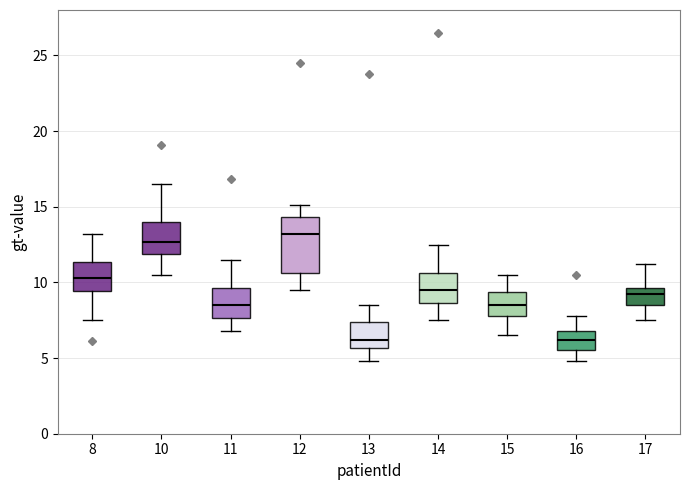

Which box has the highest median line?

12